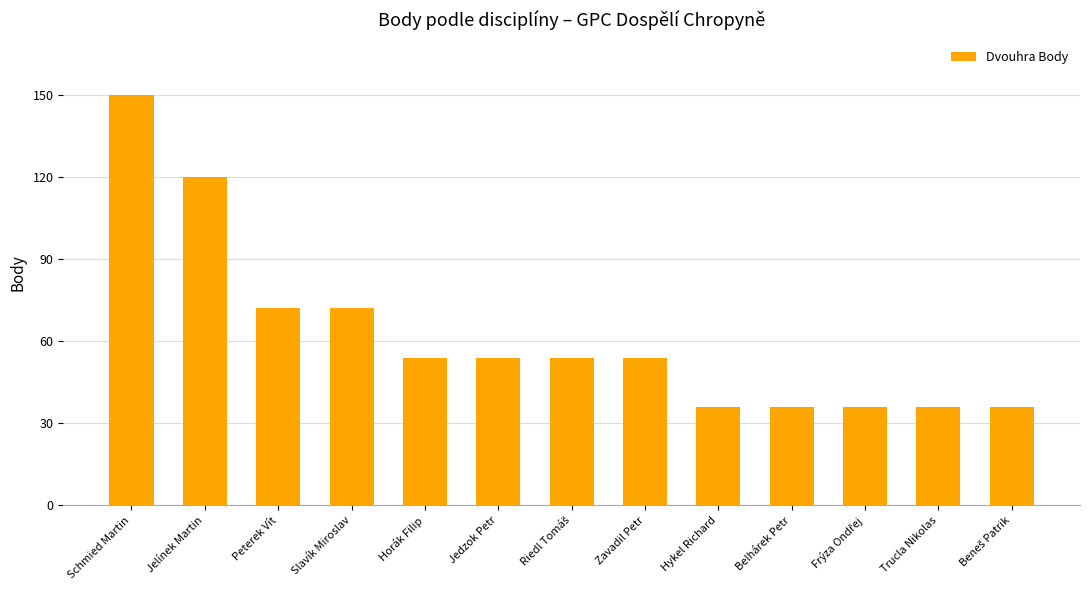

What is the approximate value at Peterek Vít, to the nearest 10?

70